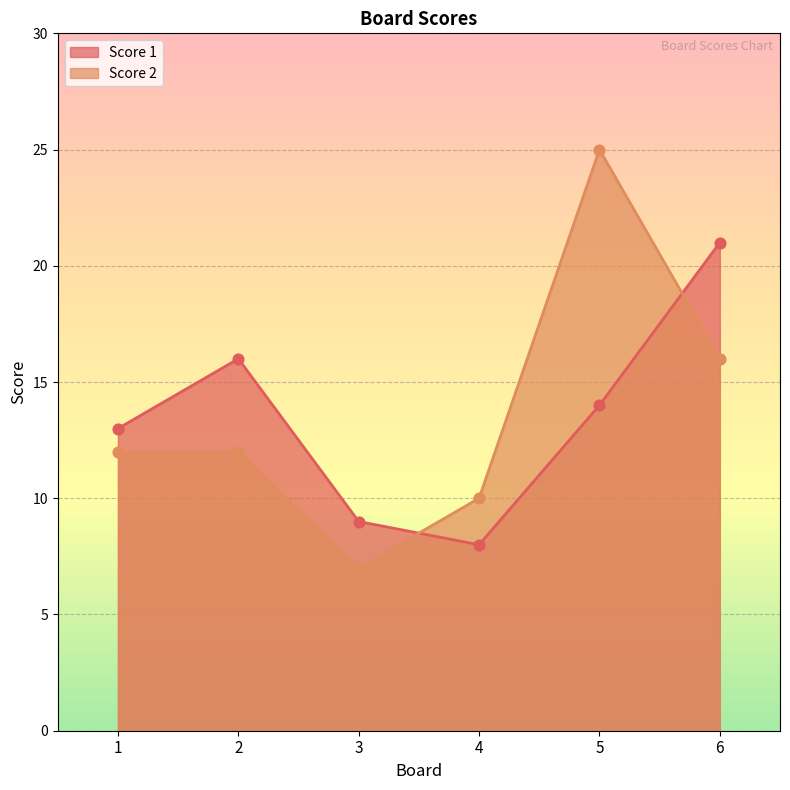

What are all the series names shown in the legend?

Score 1, Score 2